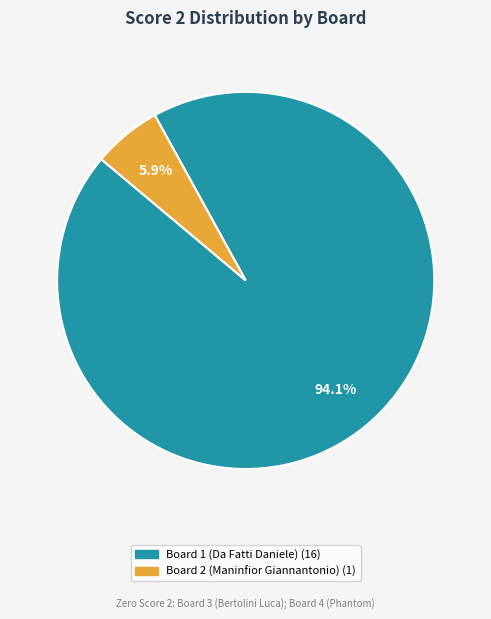

Is there a majority slice in this chart?

Yes